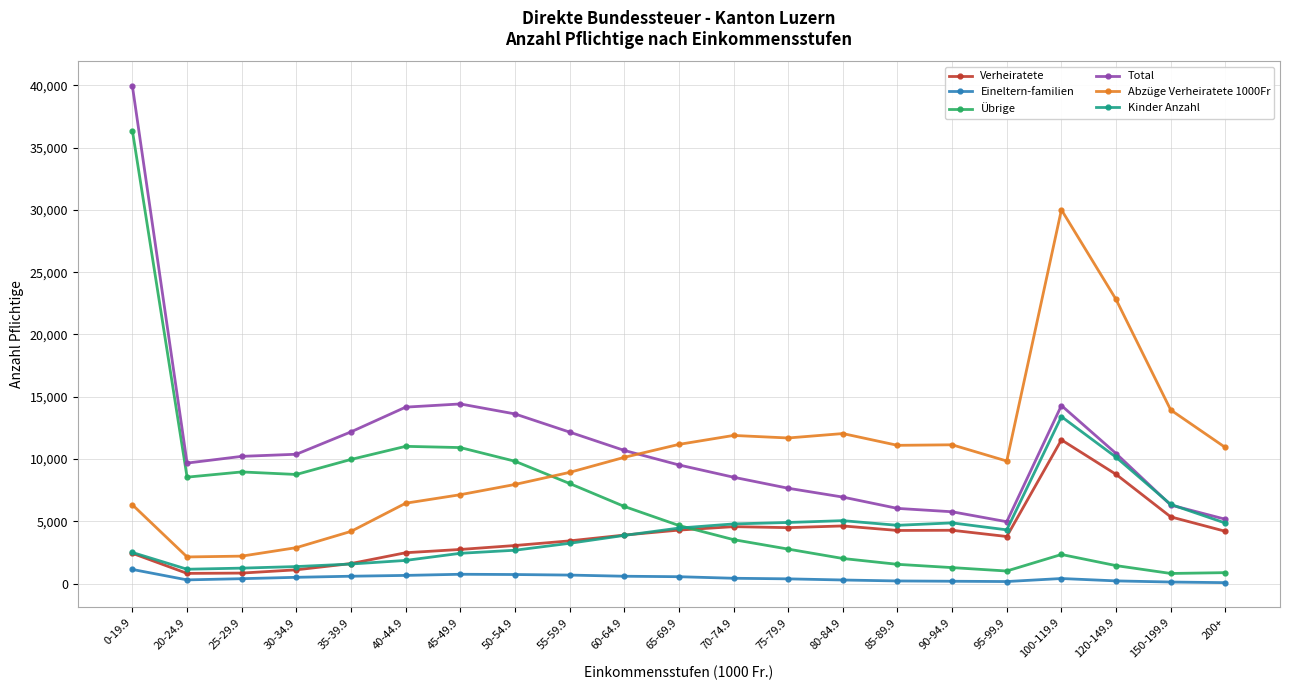

True or false: Eineltern-familien and Total intersect in this chart.

False